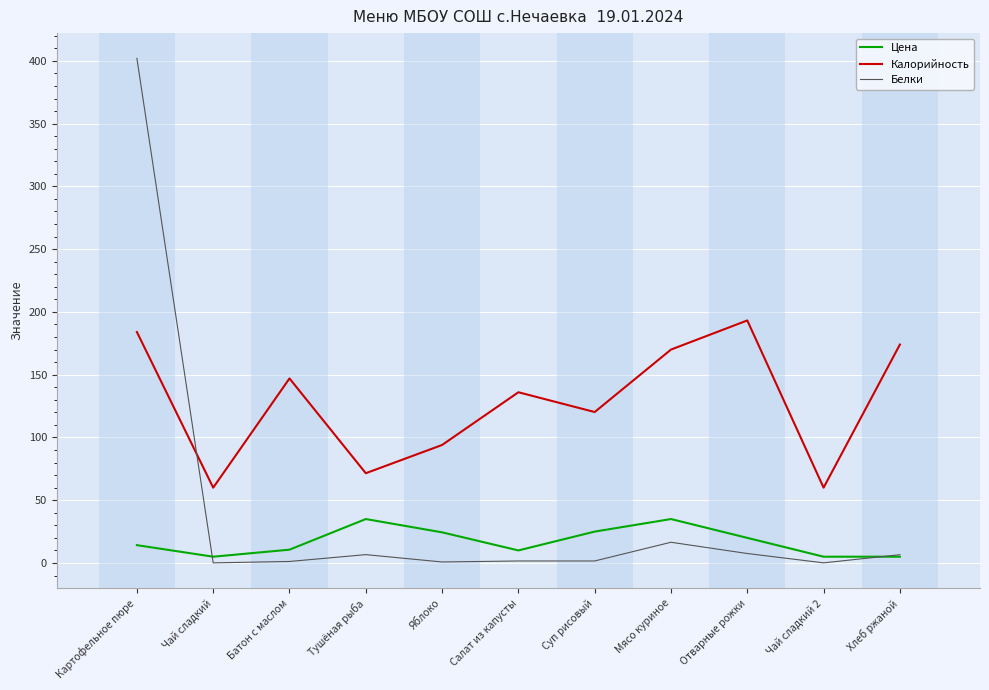

At which category does Белки reach its first local peak?

Тушёная рыба